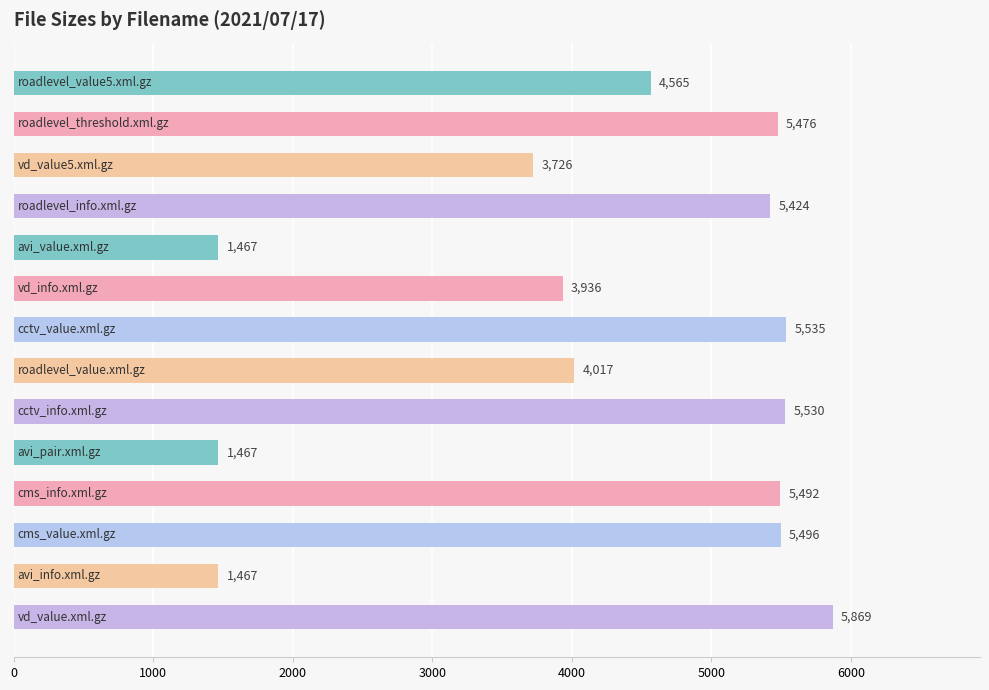

What is the difference between the maximum and minimum values?

4402